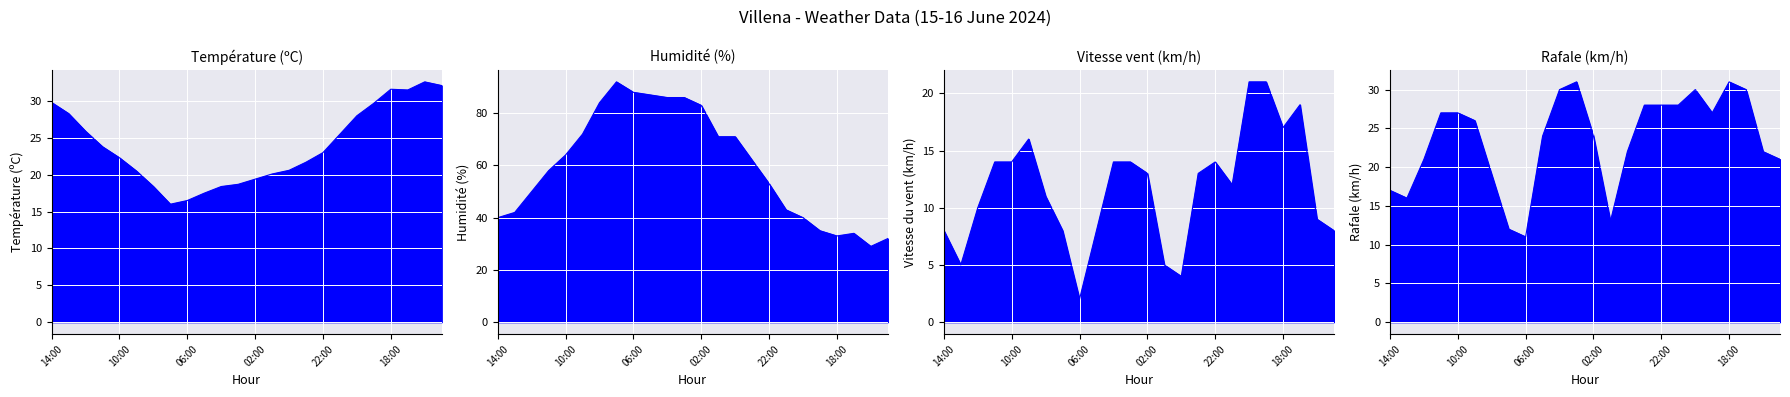

What are all the series names shown in the legend?

Température (ºC), Humidité (%), Vitesse du vent (km/h), Rafale (km/h)